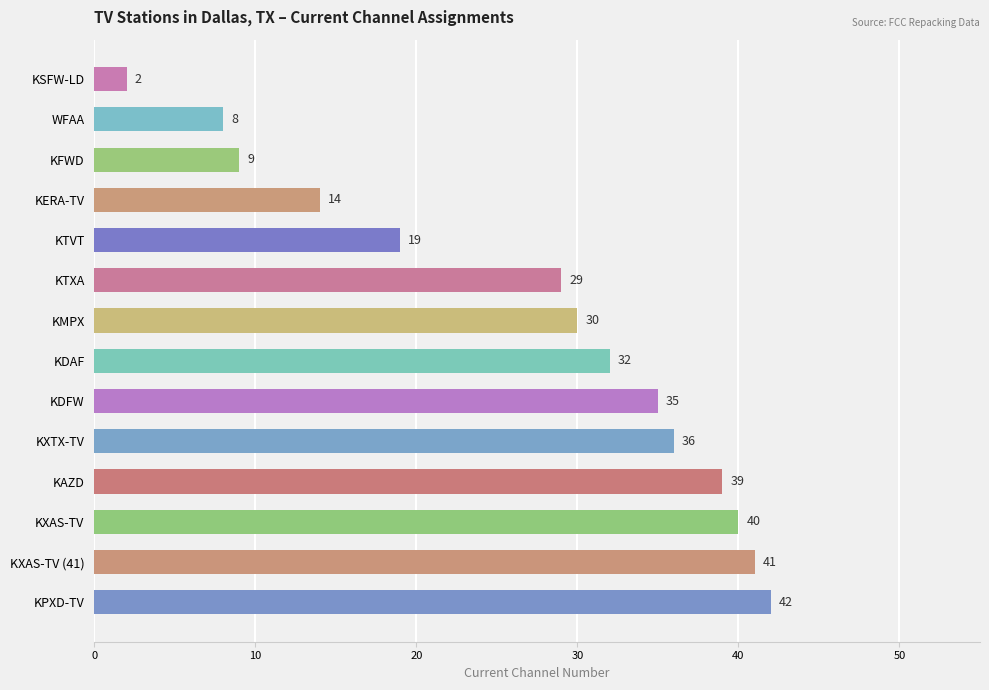

Is it true that the value at KFWD is 9?

True